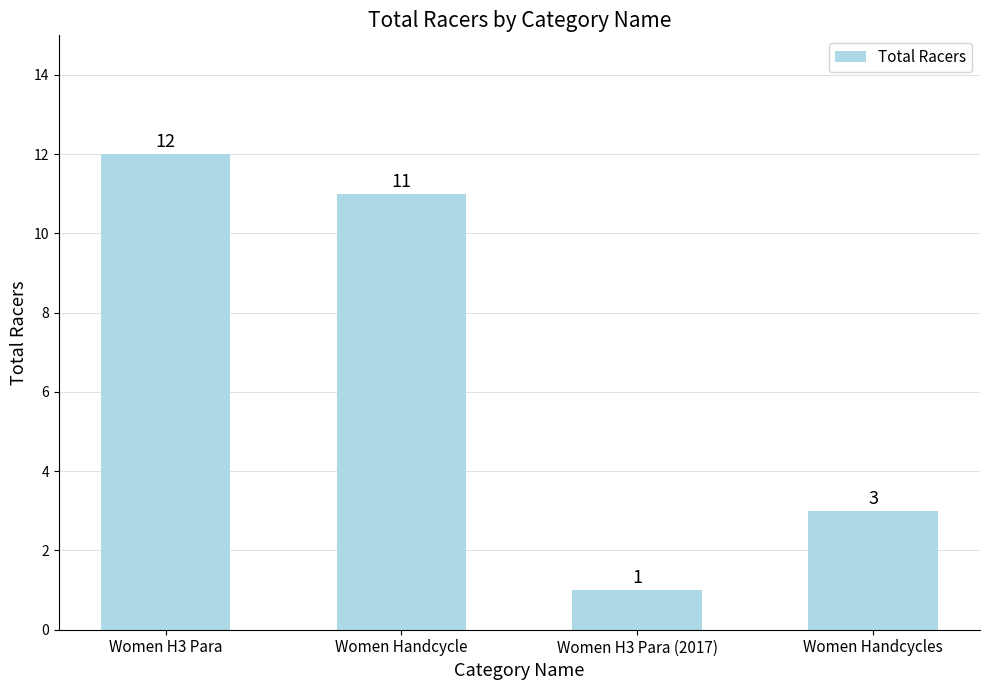

Reading left to right, list all the values displayed in this chart.

12	11	1	3